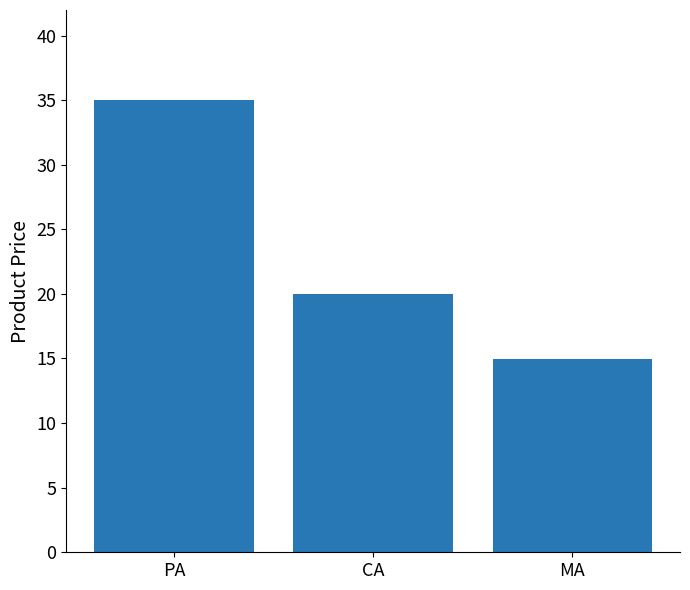

What is the difference between the maximum and minimum values?

20.0